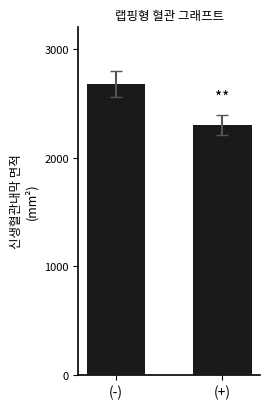

Rank the categories by value from lowest to highest.

(+), (-)